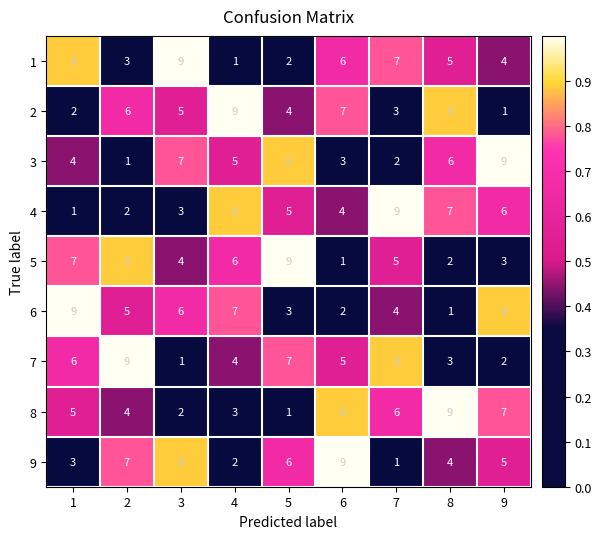

Rank the categories by 8 value from highest to lowest.

8, 6, 9, 7, 1, 2, 4, 3, 5